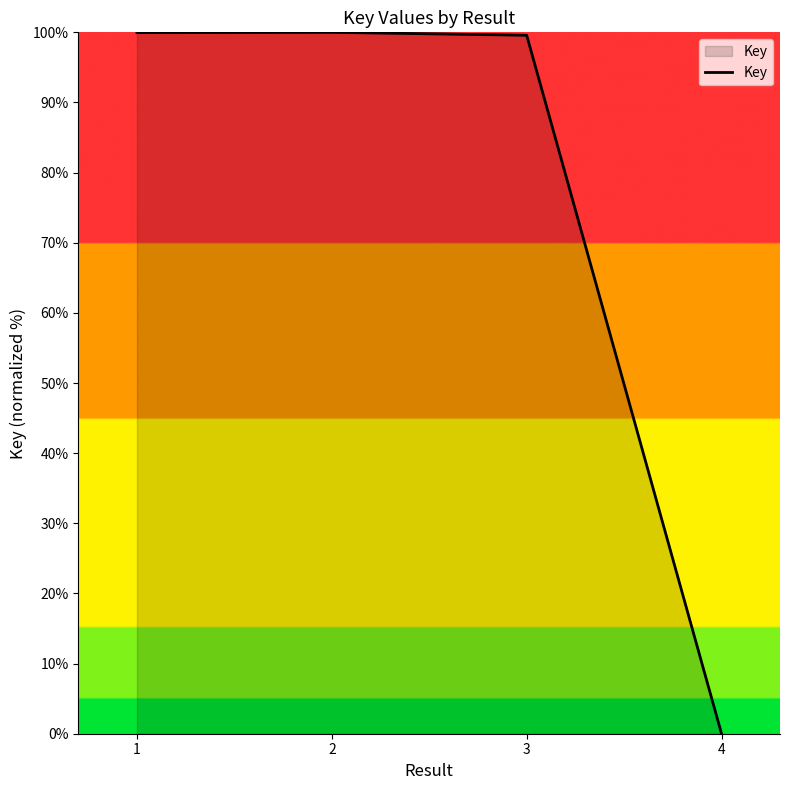

What is the sum of the values at 4 and 3?

99.6